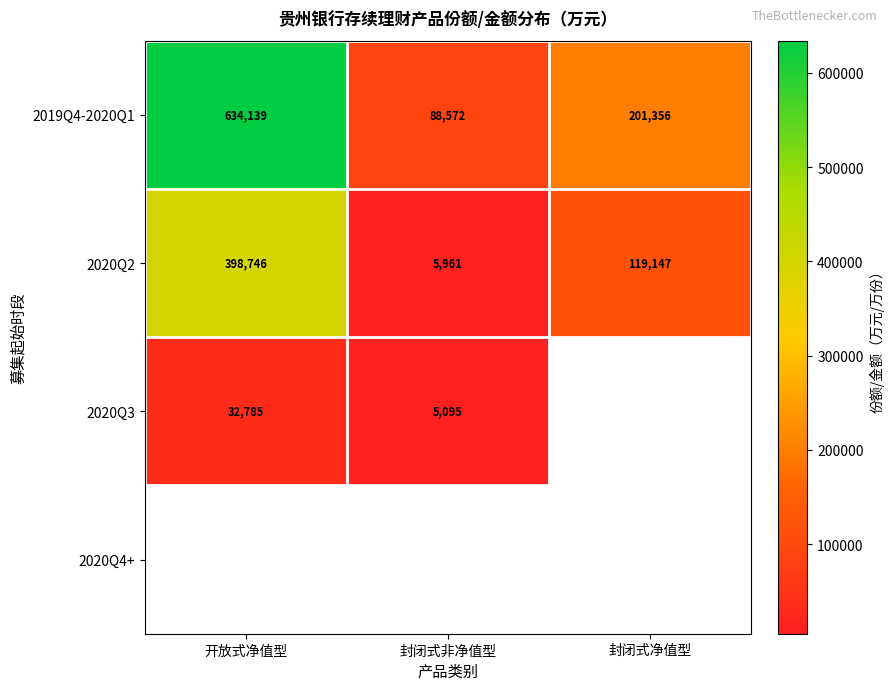

Which label corresponds to the largest value in the chart?

开放式净值型